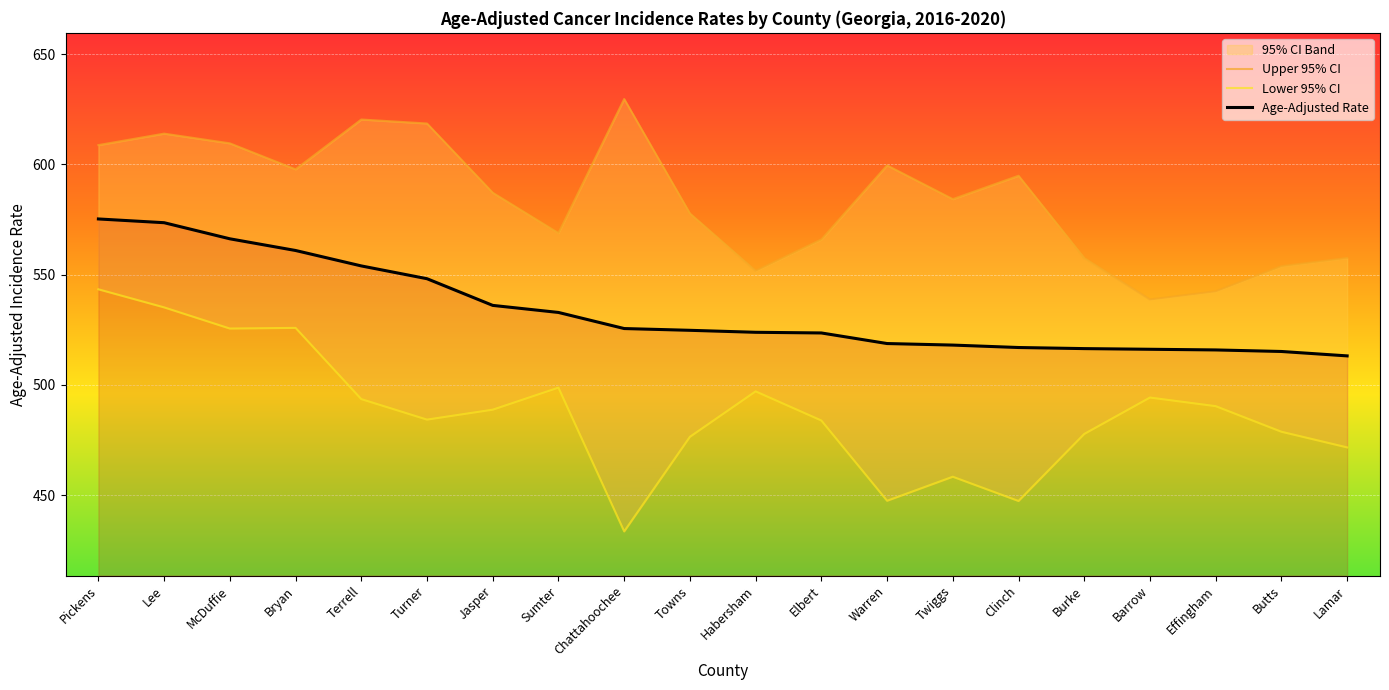

True or false: Age-Adjusted Rate and Upper 95% CI cross at least once.

False